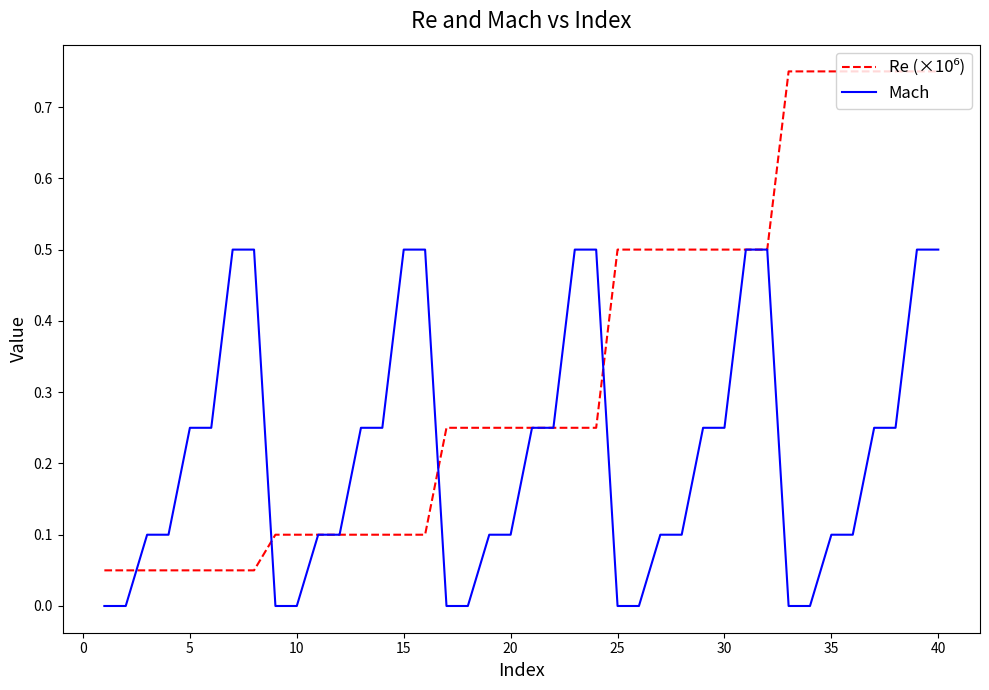

Reading left to right, transcribe all the data shown in this chart.

Re (×10⁶): 0.1	0.1	0.1	0.1	0.1	0.1	0.1	0.1	0.1	0.1	0.1	0.1	0.1	0.1	0.1	0.1	0.2	0.2	0.2	0.2	0.2	0.2	0.2	0.2	0.5	0.5	0.5	0.5	0.5	0.5	0.5	0.5	0.8	0.8	0.8	0.8	0.8	0.8	0.8	0.8
Mach: 0.0	0.0	0.1	0.1	0.2	0.2	0.5	0.5	0.0	0.0	0.1	0.1	0.2	0.2	0.5	0.5	0.0	0.0	0.1	0.1	0.2	0.2	0.5	0.5	0.0	0.0	0.1	0.1	0.2	0.2	0.5	0.5	0.0	0.0	0.1	0.1	0.2	0.2	0.5	0.5